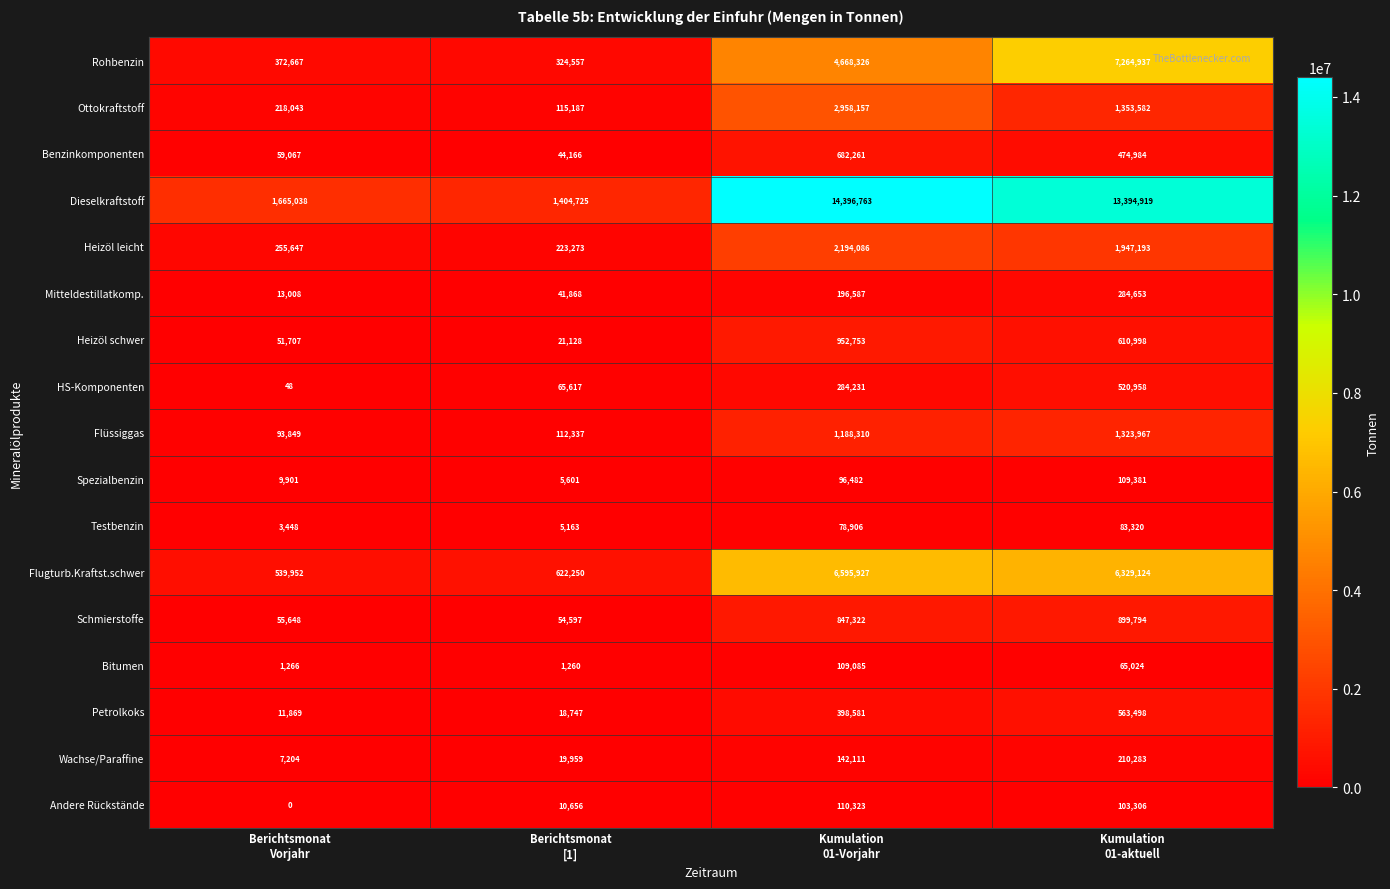

At which category does the chart reach its peak across all series?

Kumulation
01-Vorjahr